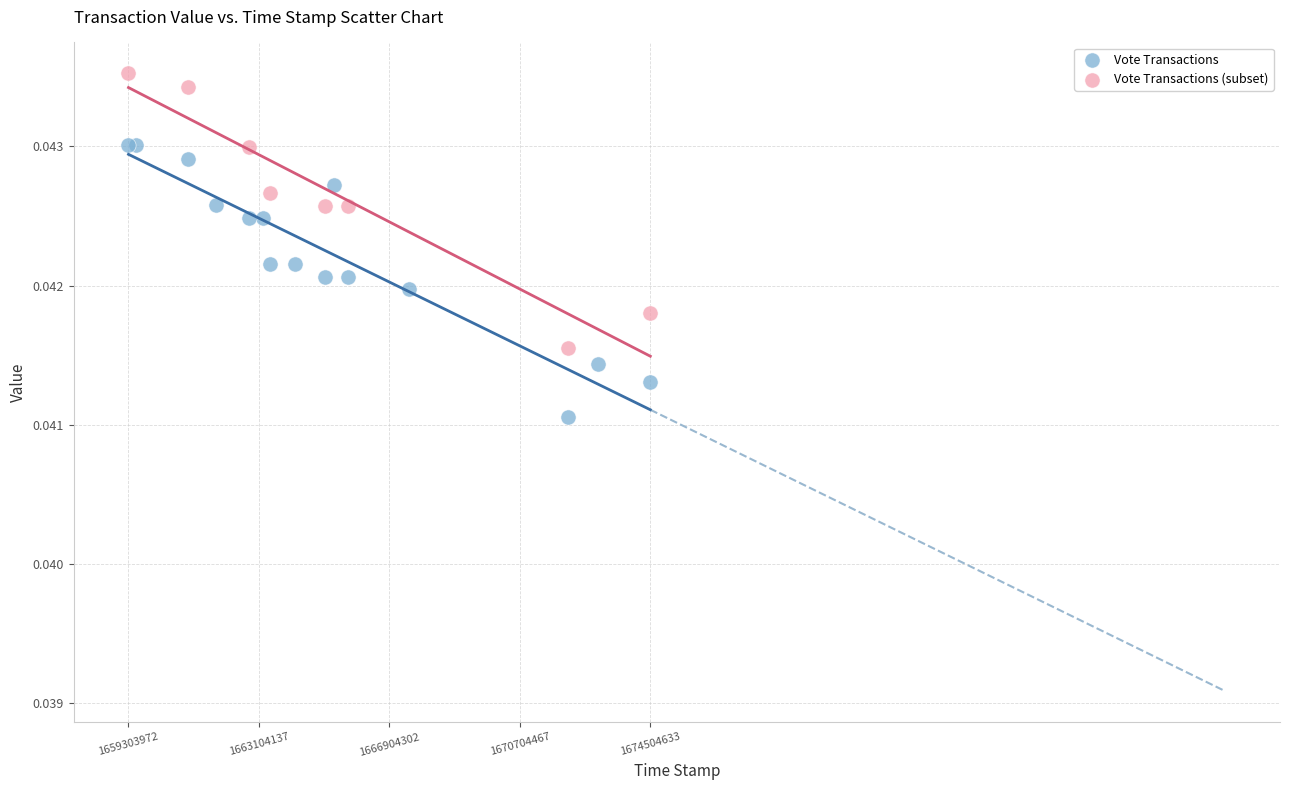

Which series reaches the maximum Y coordinate?

Vote Transactions (subset)